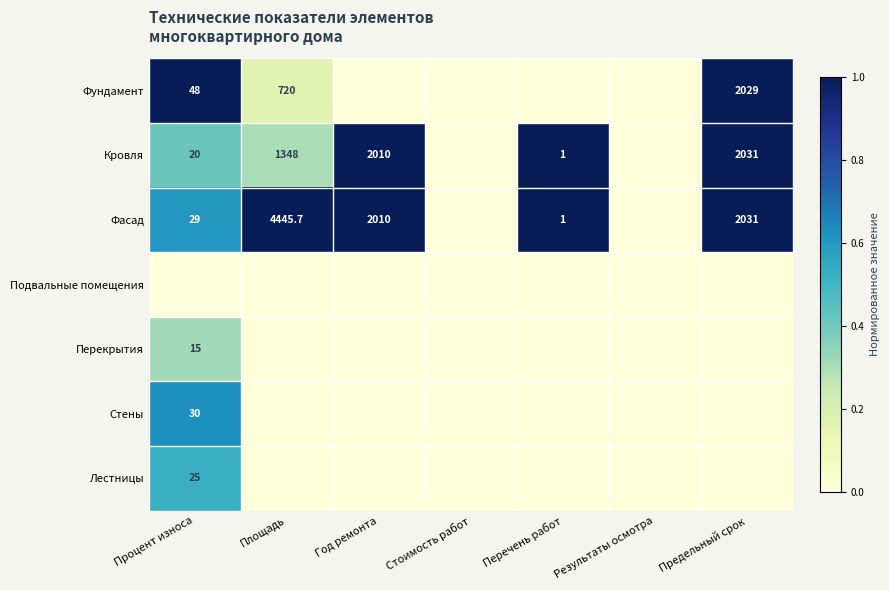

Is the value of Кровля at Процент износа greater than the value of Фасад at Площадь?

No